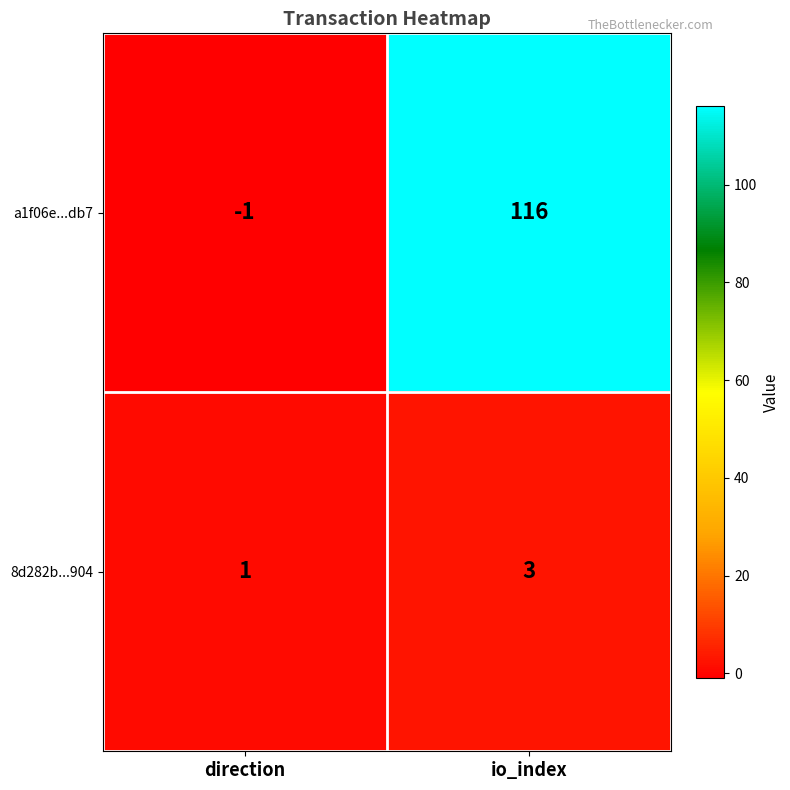

Rank the series at io_index from highest to lowest value.

a1f06e...db7, 8d282b...904